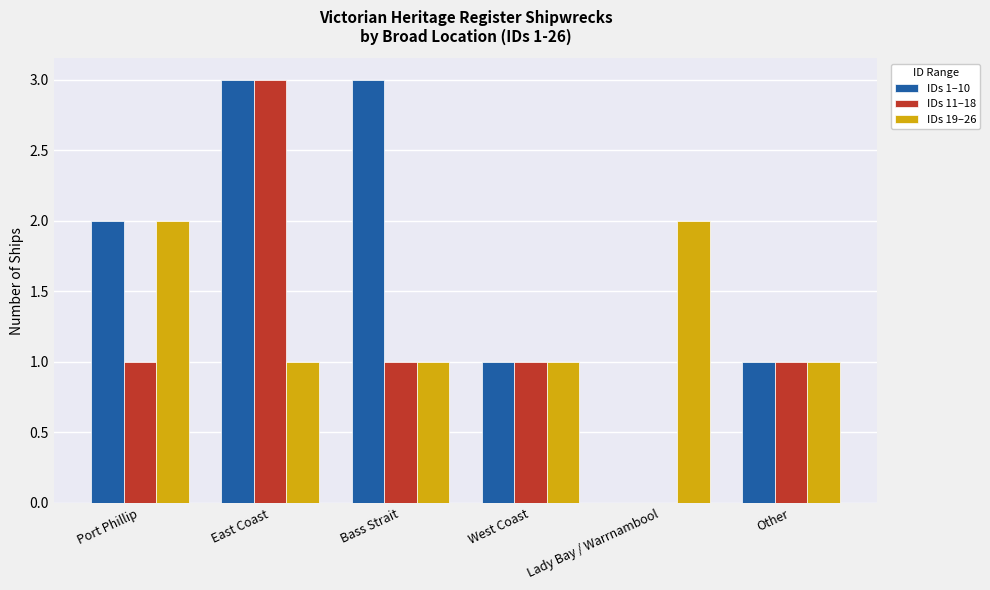

What is the sum of the IDs 11–18 values at Port Phillip and West Coast?

2